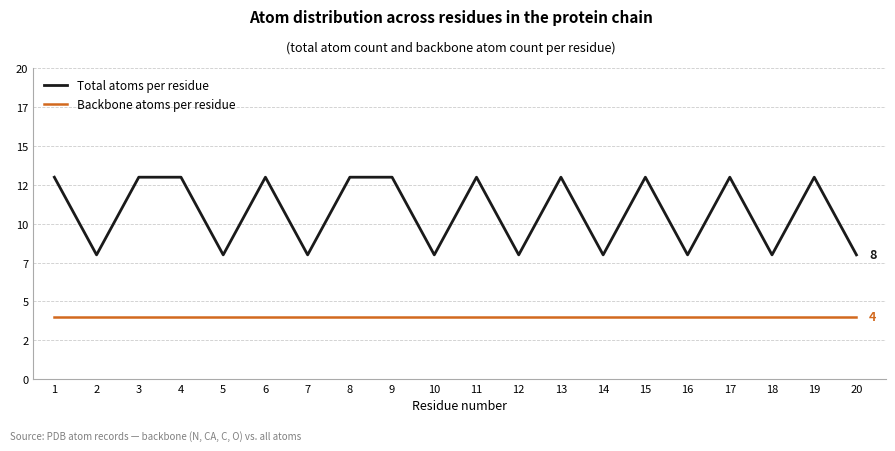

Does the chart display data point markers on the line(s)?

No